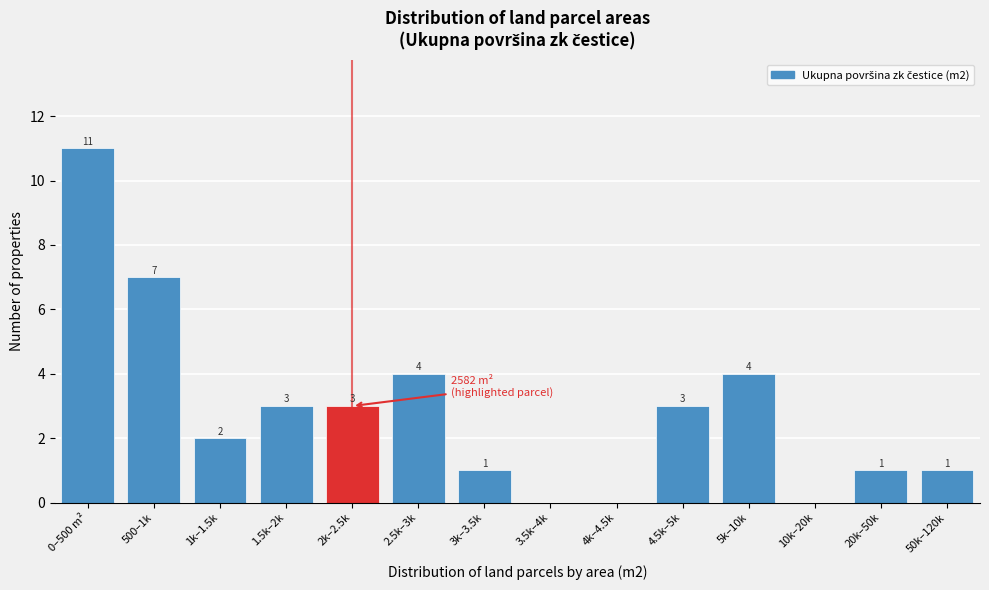

Reading right to left, transcribe all the data shown in this chart.

50k–120k=1	20k–50k=1	10k–20k=0	5k–10k=4	4.5k–5k=3	4k–4.5k=0	3.5k–4k=0	3k–3.5k=1	2.5k–3k=4	2k–2.5k=3	1.5k–2k=3	1k–1.5k=2	500–1k=7	0–500 m²=11